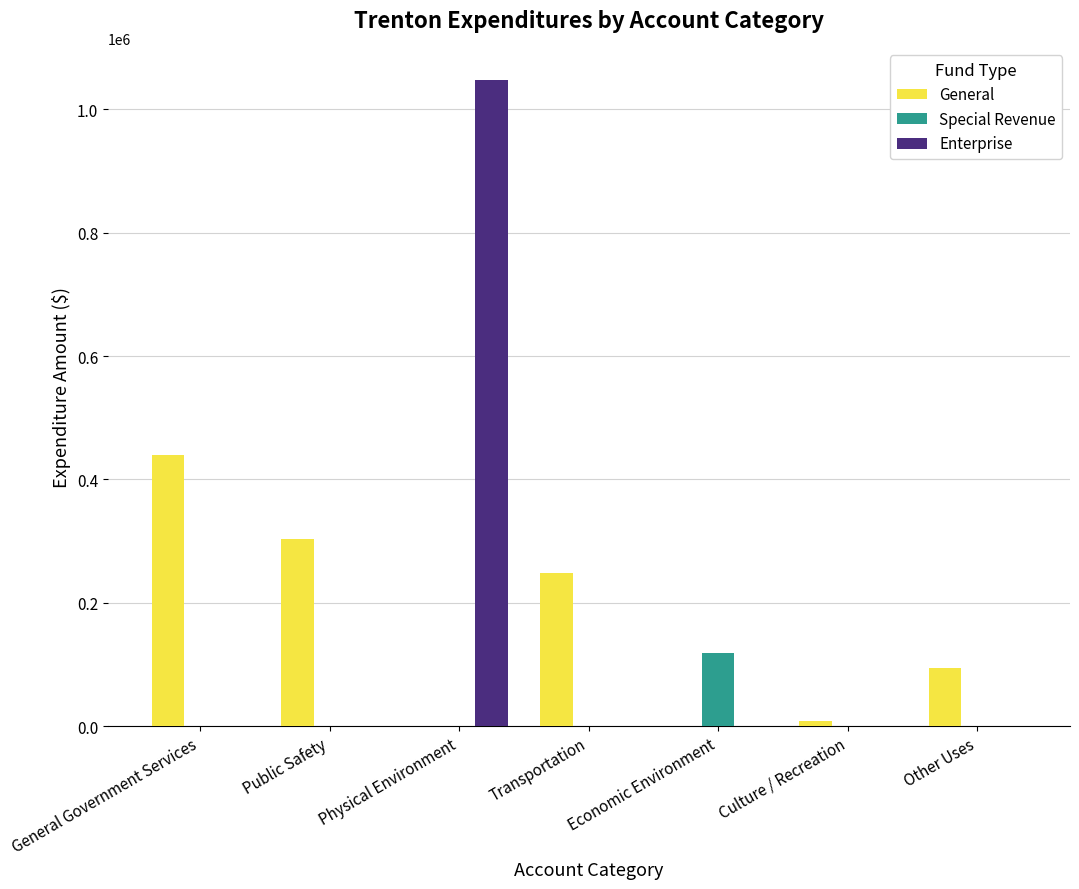

Reading right to left, extract all data points from this chart.

General: 94963	8498	0	248652	0	304075	439069
Special Revenue: 0	0	118120	0	0	0	0
Enterprise: 0	0	0	0	1047495	0	0